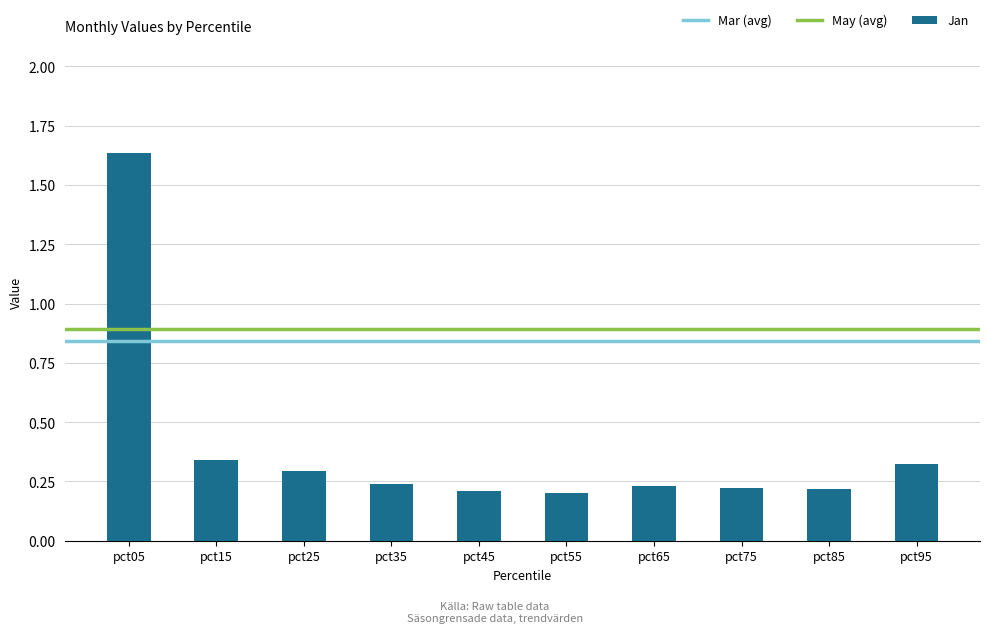

Between pct15 and pct75, which is larger?

pct15